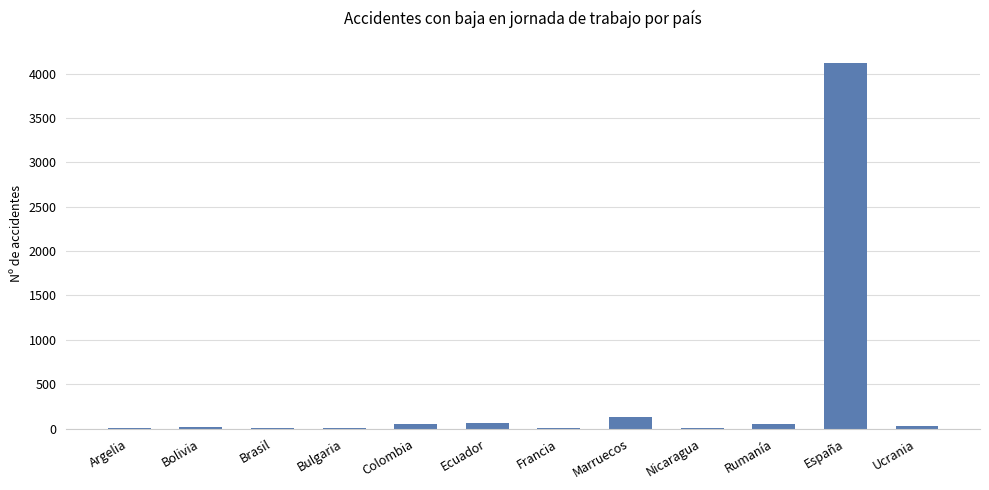

What is the sum of all values?

4500